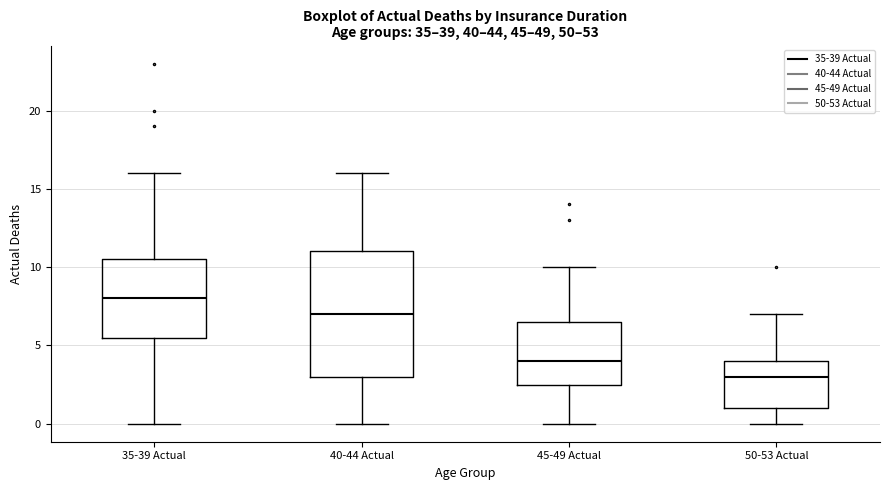

Reading left to right, read every box against the y-axis: the position of its median line, the range the box covers, and the ends of its whiskers. The values are not printed on the chart, so give them approximately, as read against the axis.

35-39 Actual: median 8.0, box 5.5 to 10.5, whiskers 0.0 to 16.0
40-44 Actual: median 7.0, box 3.0 to 11.0, whiskers 0.0 to 16.0
45-49 Actual: median 4.0, box 2.5 to 6.5, whiskers 0.0 to 10.0
50-53 Actual: median 3.0, box 1.0 to 4.0, whiskers 0.0 to 7.0